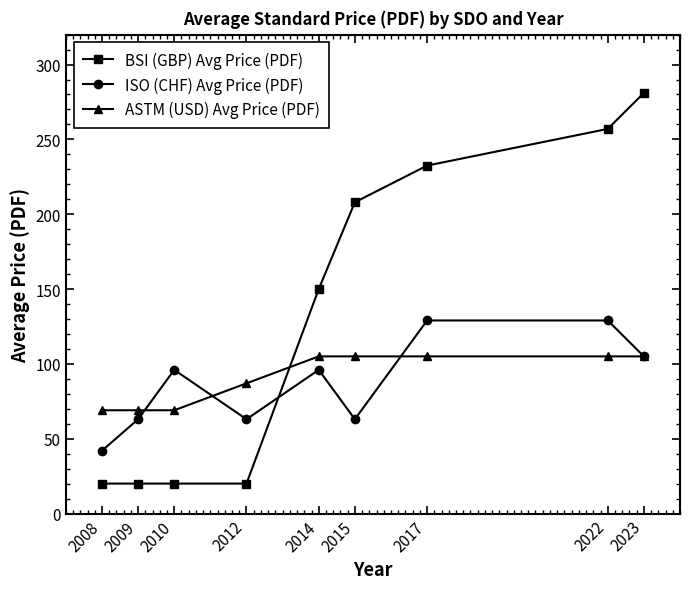

What is the value of the ISO (CHF) Avg Price (PDF) point at the 1st from the left?

42.0